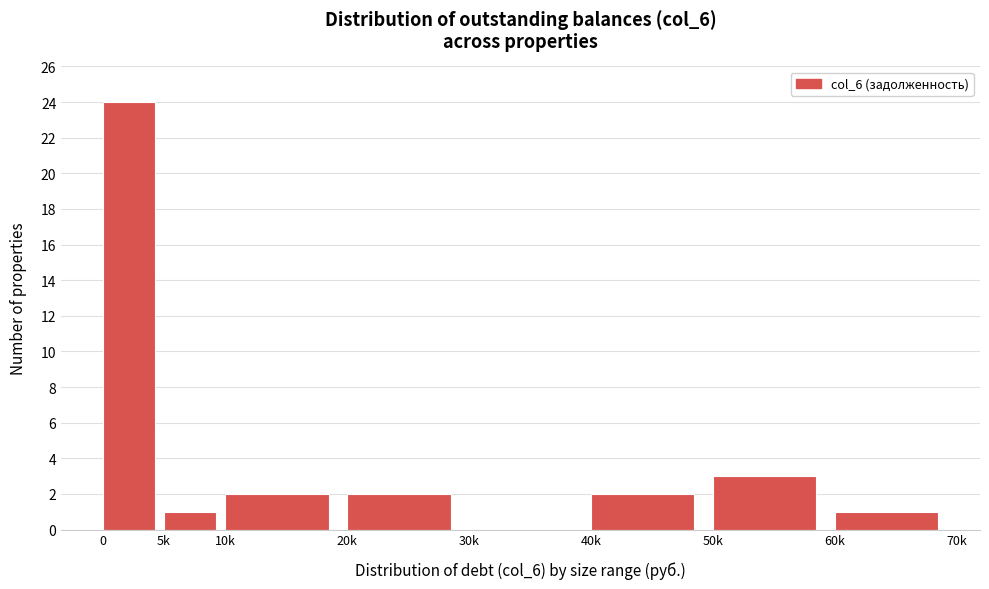

Reading left to right, extract all data points from this chart.

0=24	5k=1	10k=2	20k=2	30k=0	40k=2	50k=3	60k=1